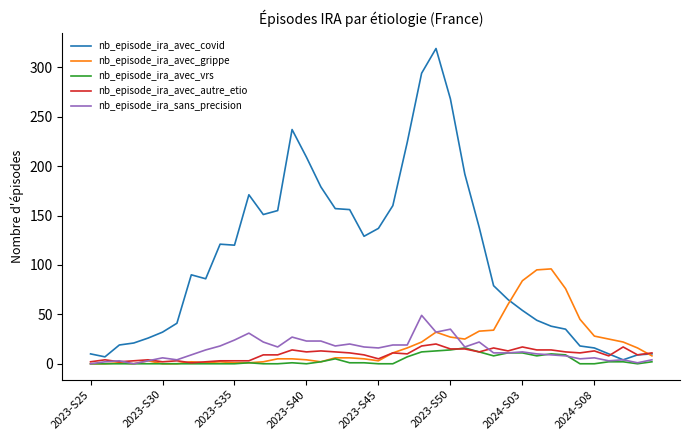

What is the maximum value for nb_episode_ira_avec_autre_etio?

20